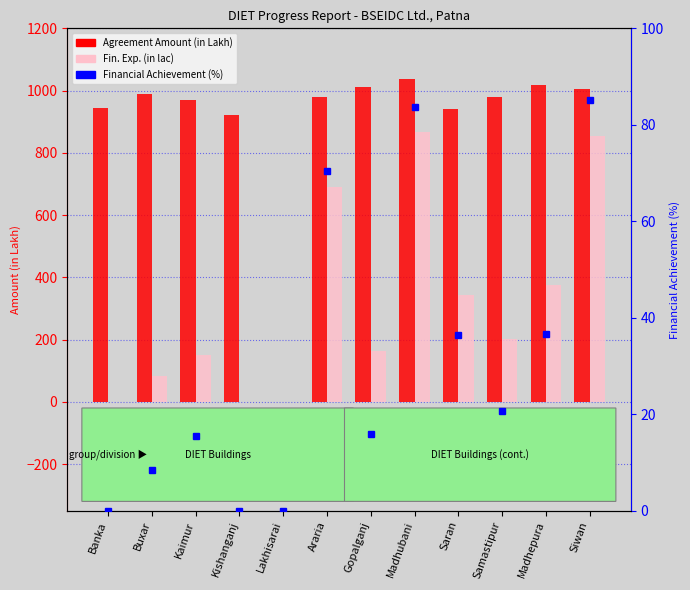

True or false: Financial Achievement (%) has a value of 16.0 at Gopalganj.

True